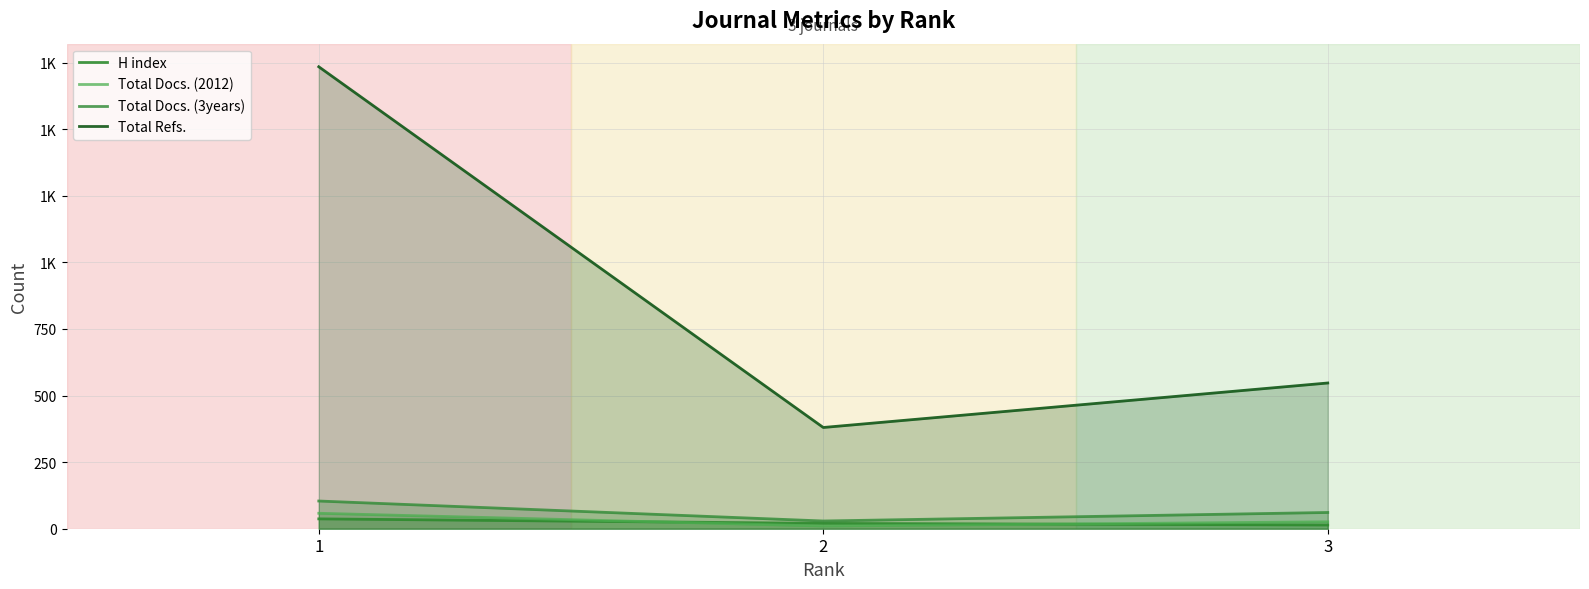

At which label does H index first exceed 20?

1